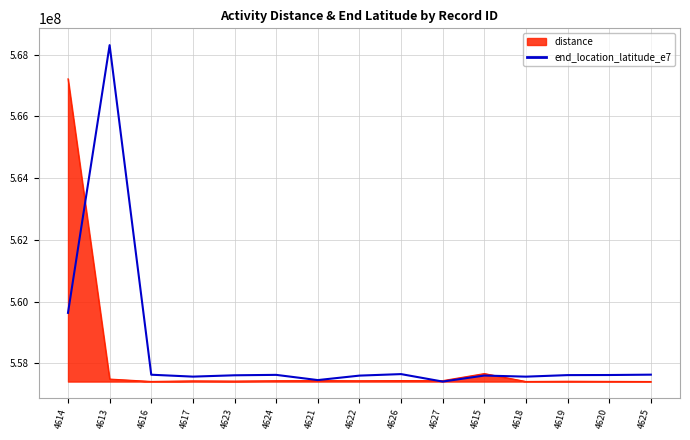

What position from the right is 4623?

11